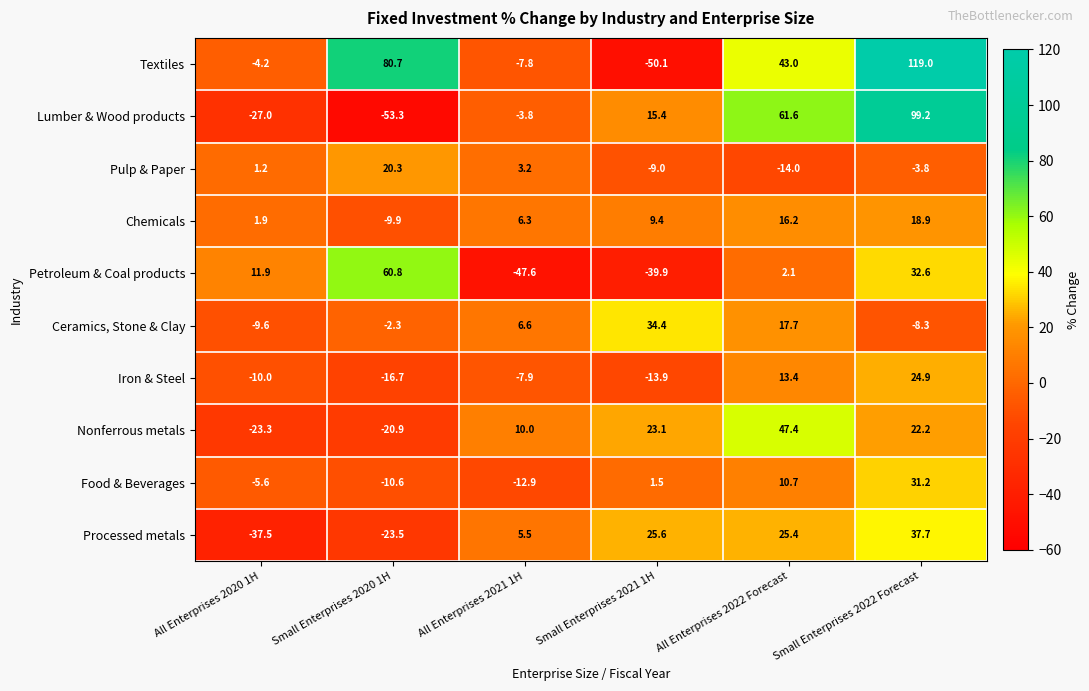

What is the total value across all series at Small Enterprises 2022 Forecast?

373.6